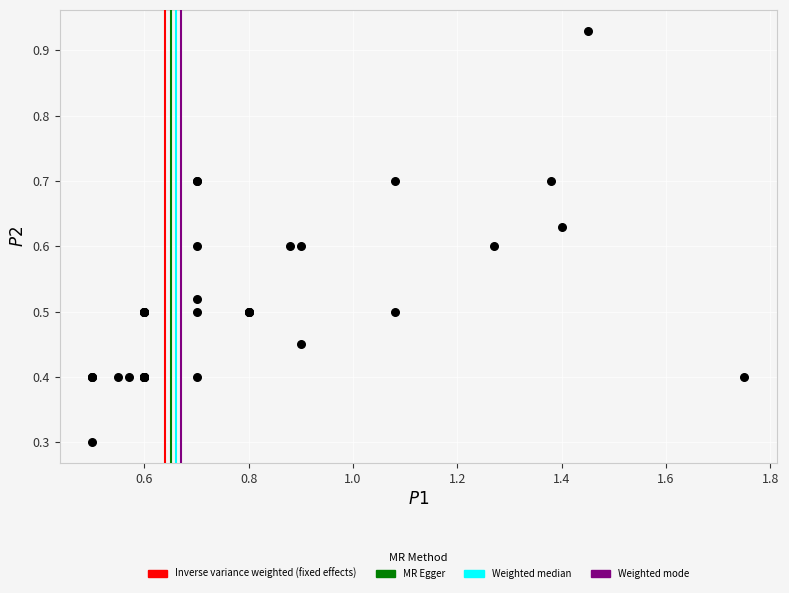

What Y value in the scatter plot is closest to 0?

0.3